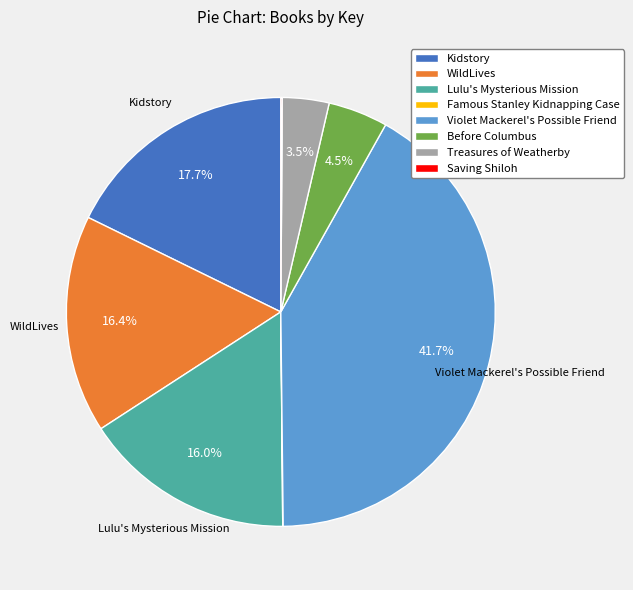

To the nearest percent, what is the average slice percentage?

12%